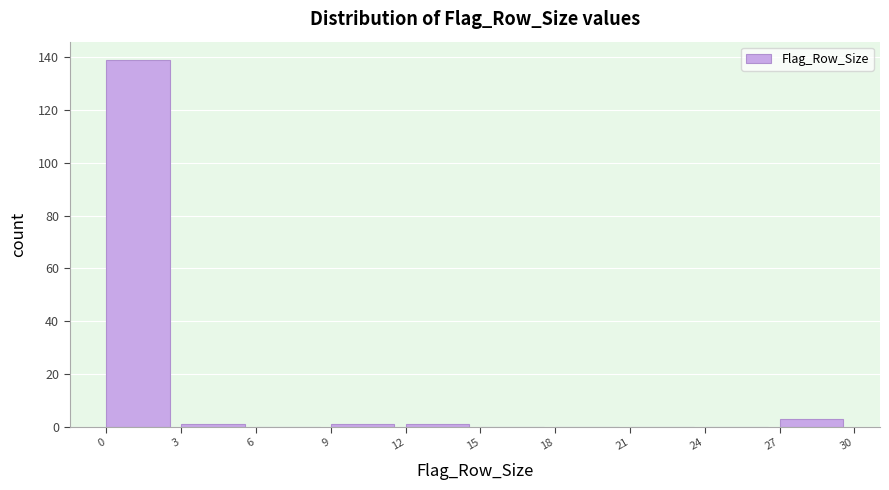

Reading left to right, list every bar in this chart as the range it spans on the x-axis followed by its height. The values are not printed on the chart, so give them approximately, as read against the axis.

0 to 3: 140
3 to 6: under 2
6 to 9: 0
9 to 12: under 2
12 to 15: under 2
15 to 18: 0
18 to 21: 0
21 to 24: 0
24 to 27: 0
27 to 30: 4